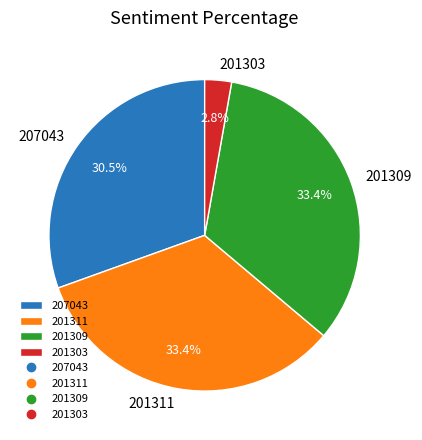

Which category has the smallest portion of the pie?

201303